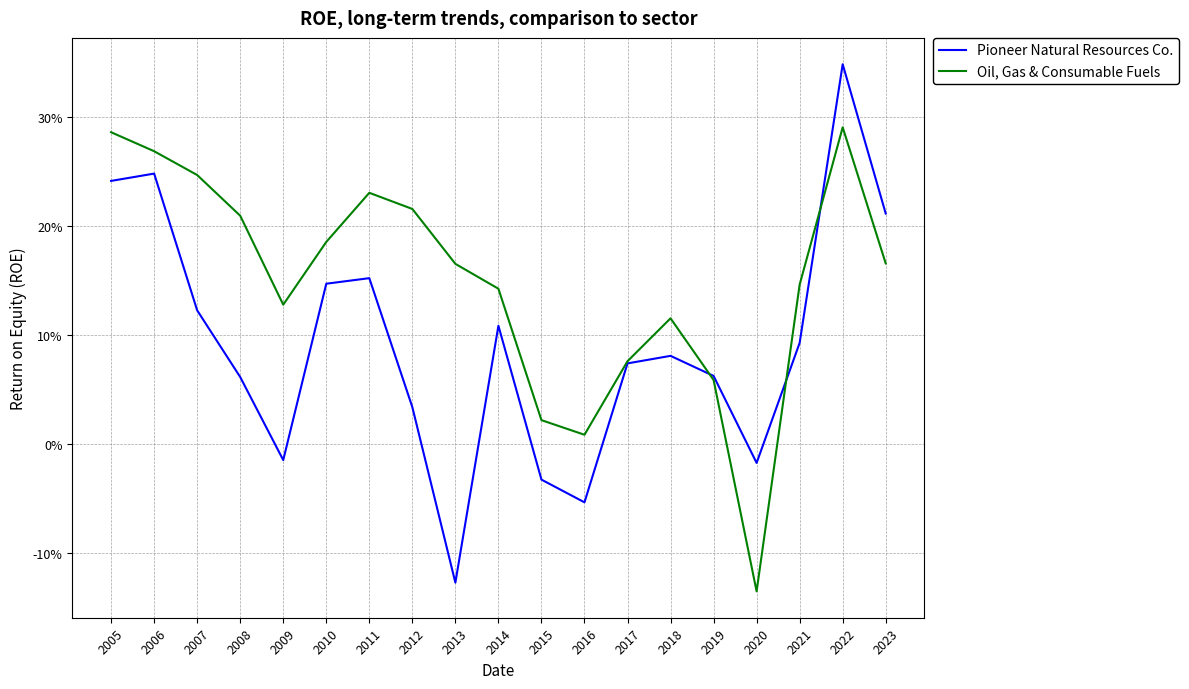

At which category is the sum across all series the highest?

2022